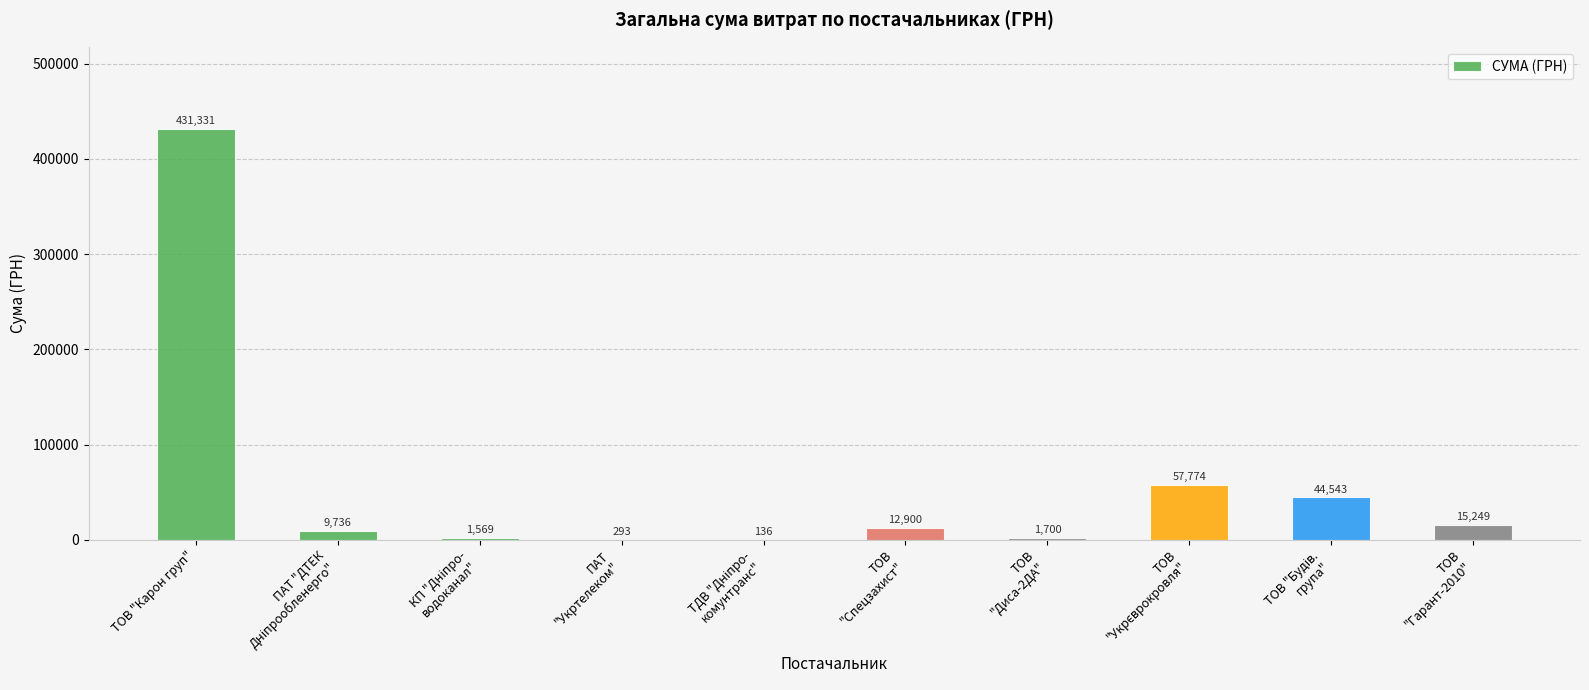

The chart shows a value of 431331.2 at ТОВ "Карон груп". True or false?

True